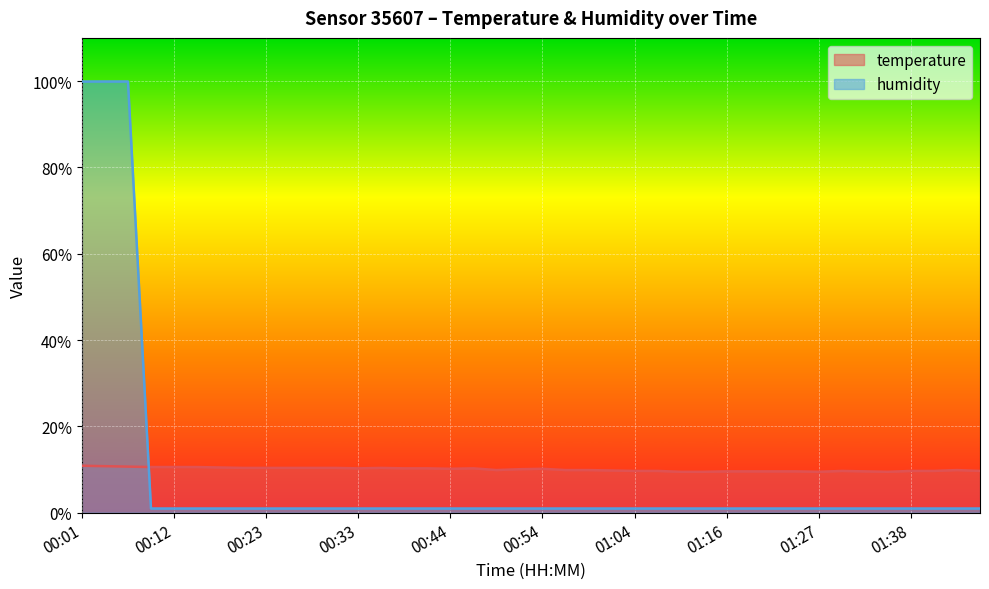

What is the greatest value displayed?

99.9